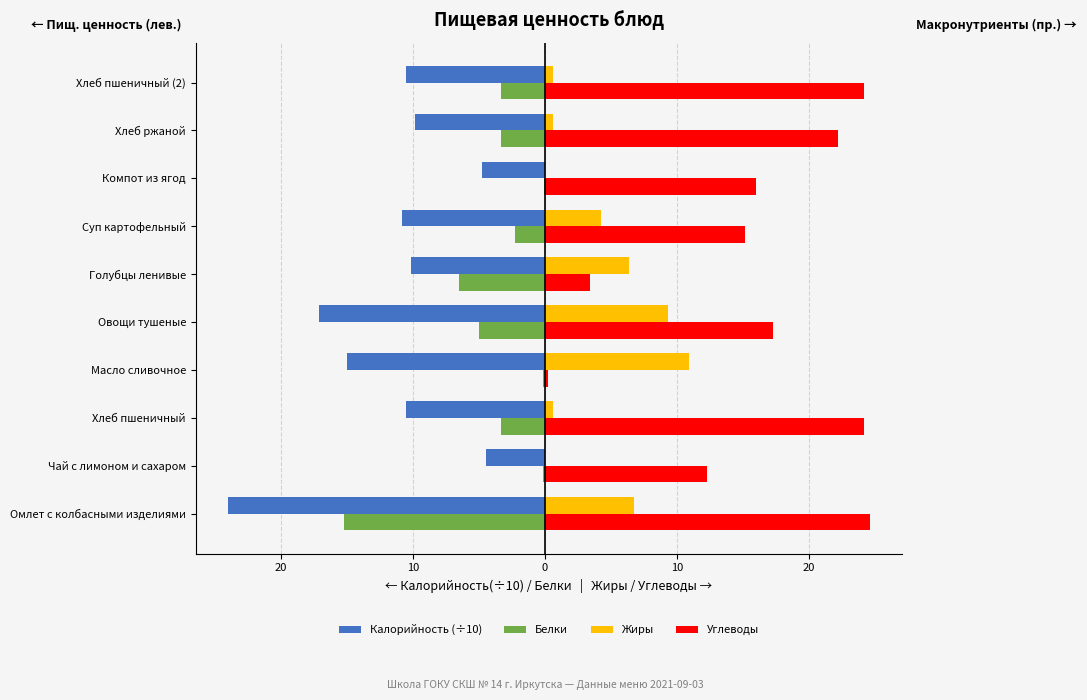

Which series has the widest spread of values?

Углеводы